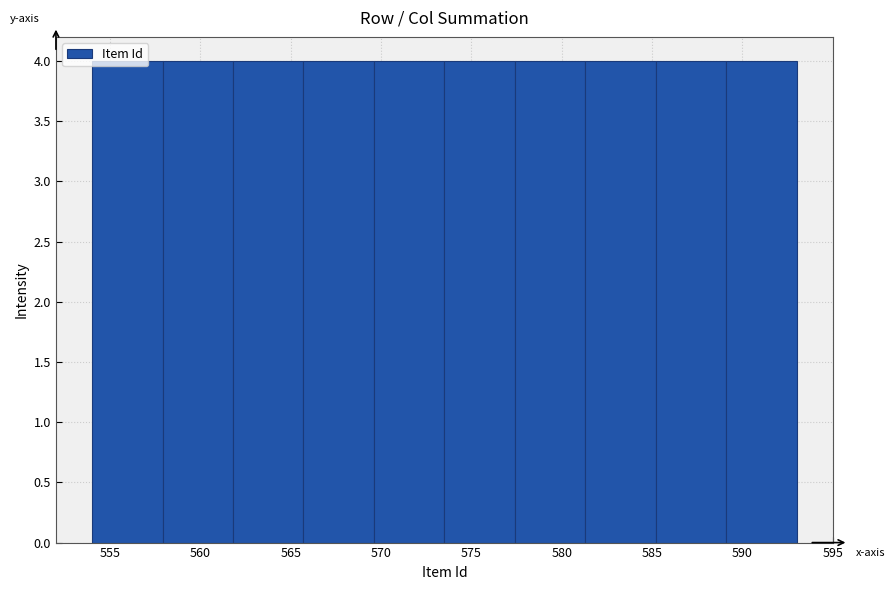

Reading left to right, list every bar in this chart as the range it spans on the x-axis followed by its height. Neither the bar edges nor the heights are printed on the chart, so give them approximately, as read against the axes.

554.0 to 557.9: 4
557.9 to 561.8: 4
561.8 to 565.7: 4
565.7 to 569.6: 4
569.6 to 573.5: 4
573.5 to 577.4: 4
577.4 to 581.3: 4
581.3 to 585.2: 4
585.2 to 589.1: 4
589.1 to 593.0: 4